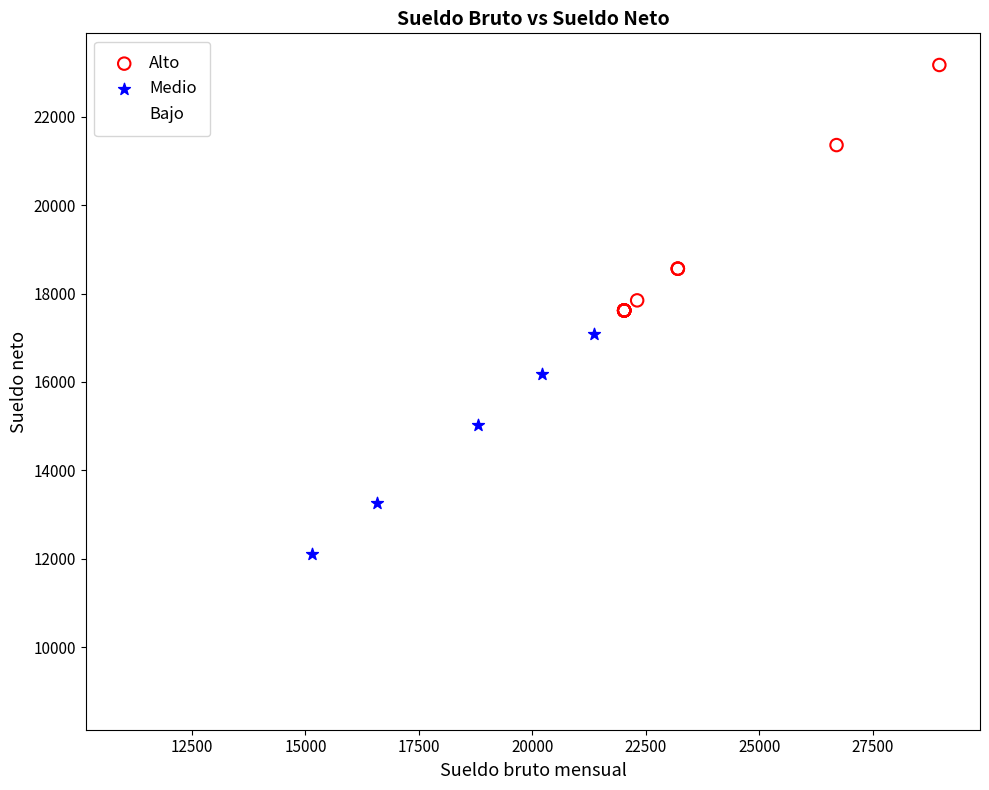

What are all the series names shown in the legend?

Alto, Medio, Bajo